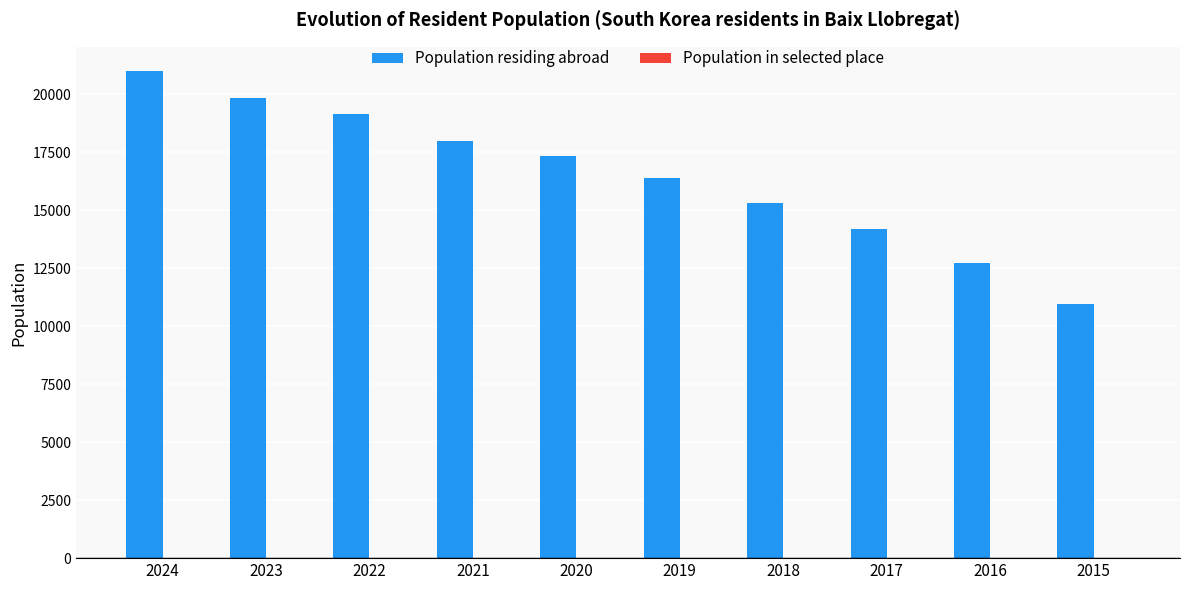

At which category does the chart reach its peak across all series?

2024